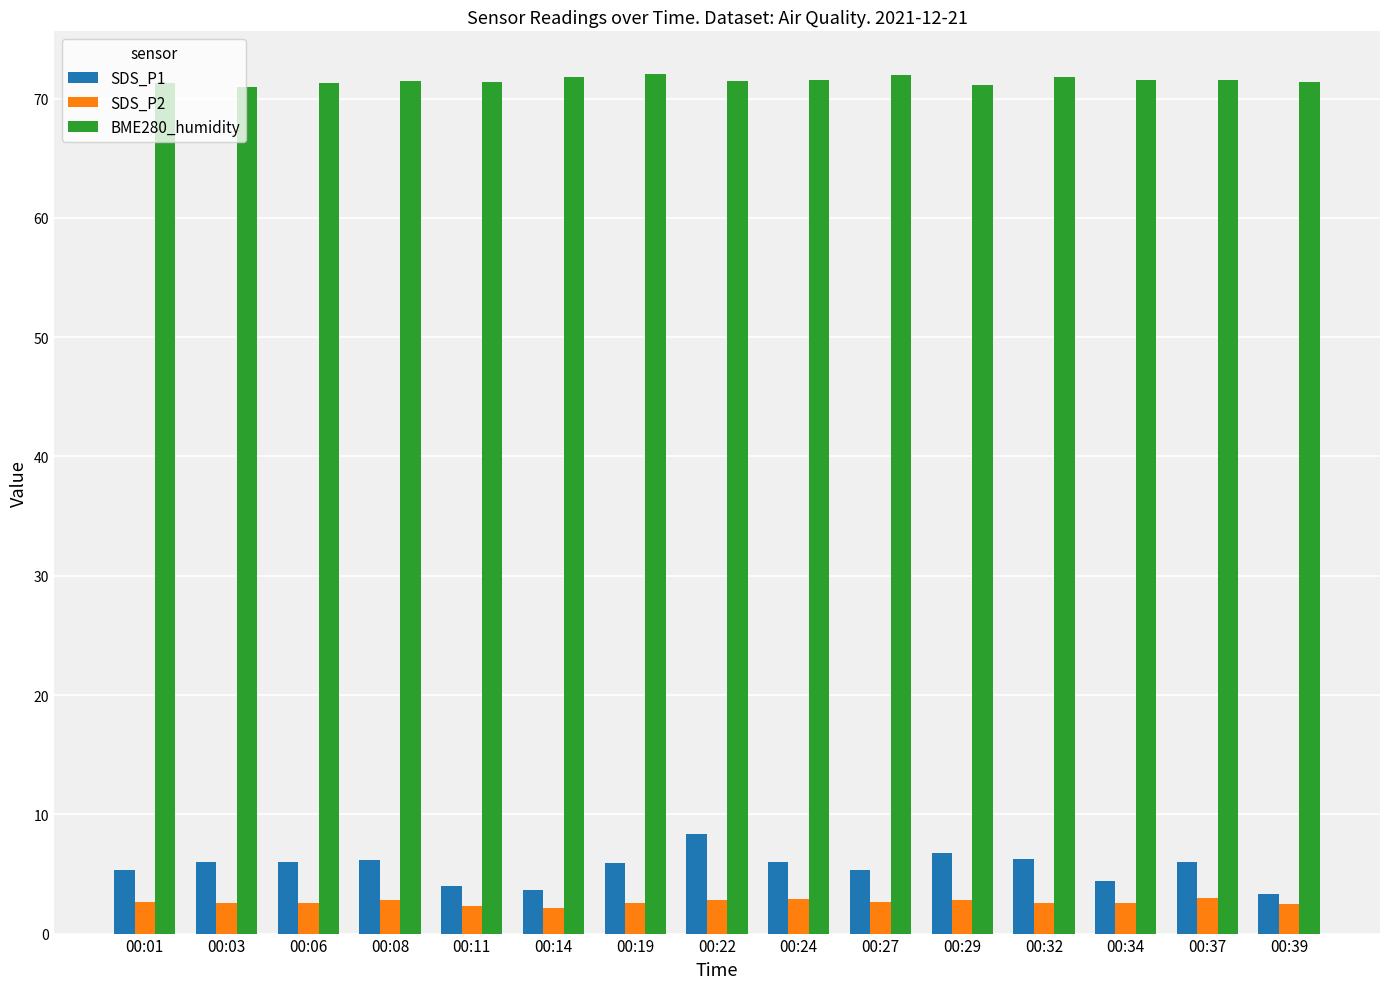

What is the average value of the BME280_humidity series?

71.5